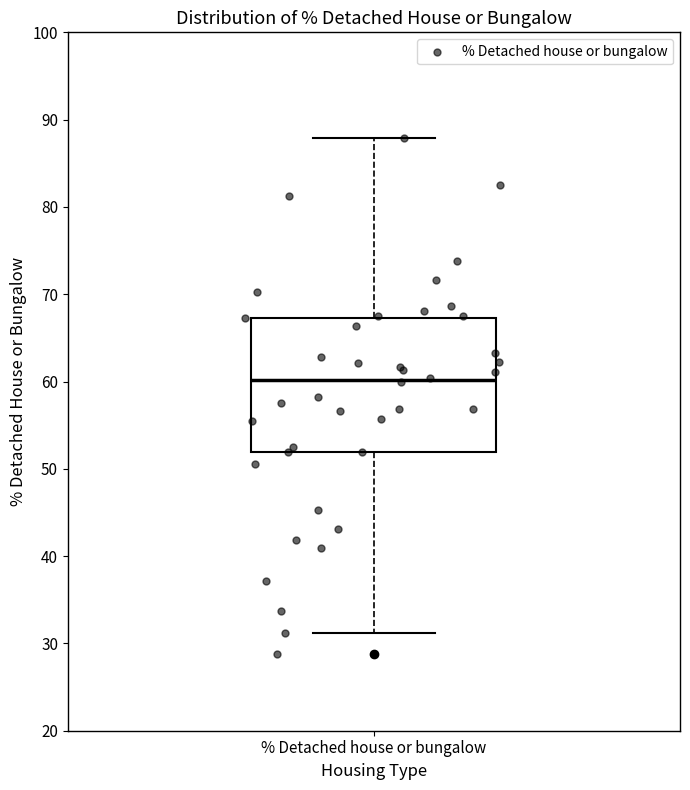

Where does the upper whisker of the box for % Detached house or bungalow end on the y-axis? The values are not printed on the chart, so give them approximately, as read against the axis.

88